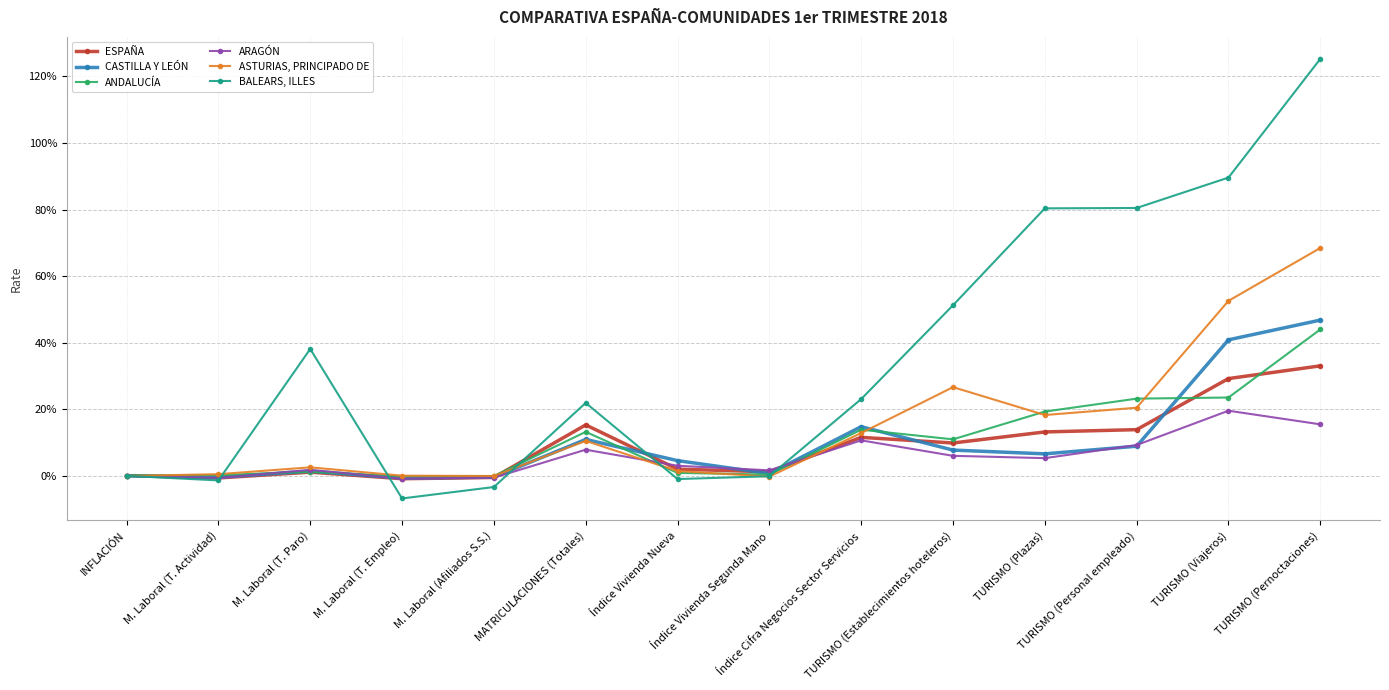

True or false: ANDALUCÍA has more than 2 points higher than both neighbors.

True